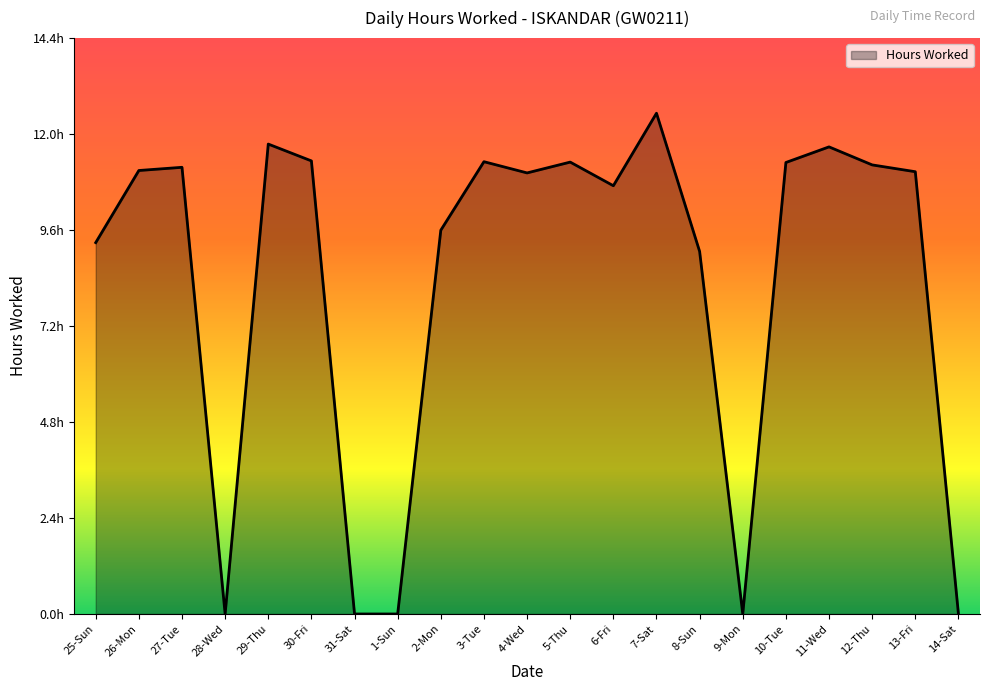

Does the chart have visible grid lines?

No